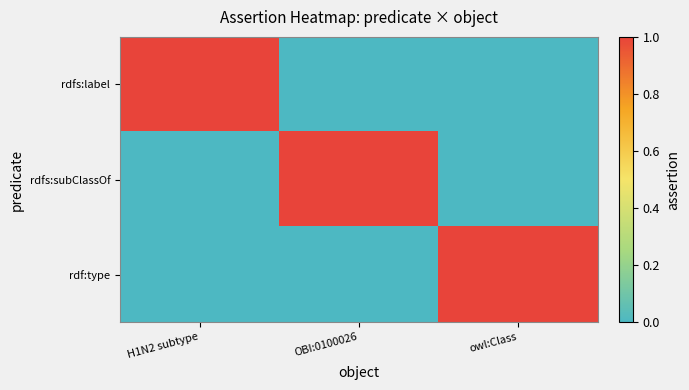

Reading left to right, what are all the values shown in this chart?

rdfs:label: H1N2 subtype=1	OBI:0100026=0	owl:Class=0
rdfs:subClassOf: H1N2 subtype=0	OBI:0100026=1	owl:Class=0
rdf:type: H1N2 subtype=0	OBI:0100026=0	owl:Class=1